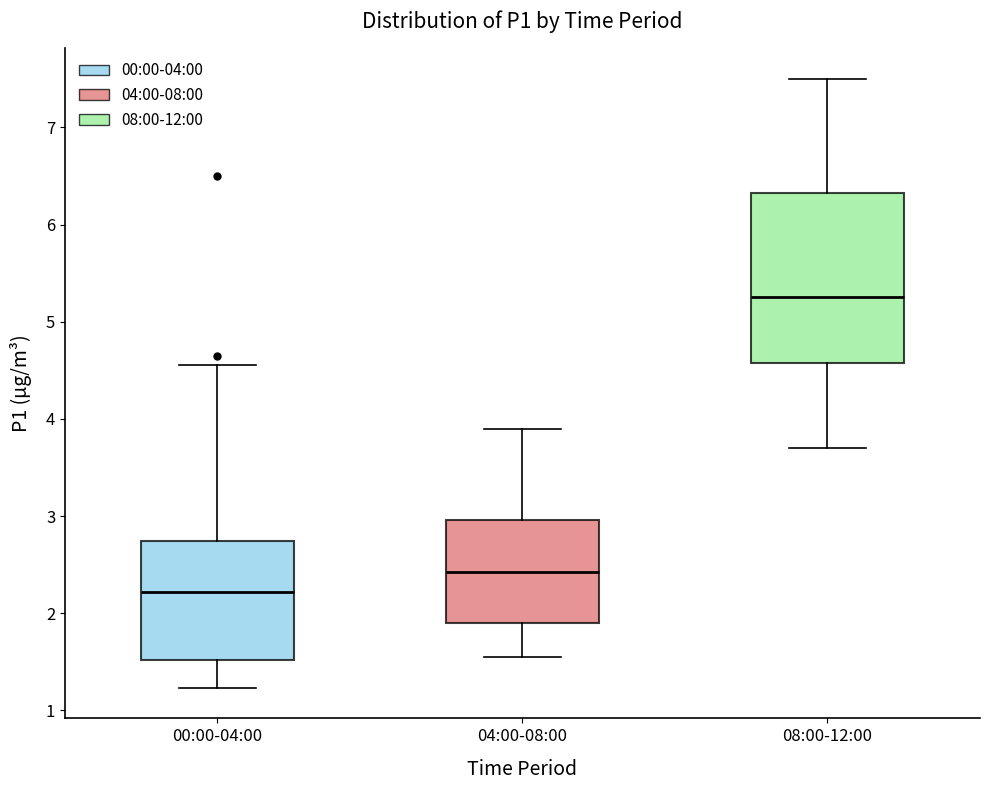

Reading left to right, transcribe this box plot: for each box, give where its median line is, the range the box spans, and where its two whiskers end, as read against the y-axis. The values are not printed on the chart, so give them approximately, as read against the axis.

00:00-04:00: median 2.2, box 1.5 to 2.7, whiskers 1.2 to 4.6
04:00-08:00: median 2.4, box 1.9 to 3.0, whiskers 1.6 to 3.9
08:00-12:00: median 5.3, box 4.6 to 6.3, whiskers 3.7 to 7.5